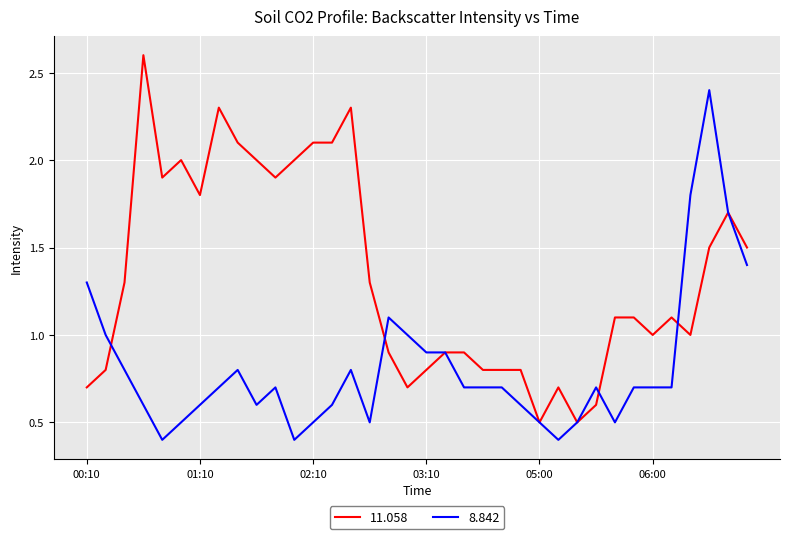

Which series has the largest range (max minus min)?

11.058